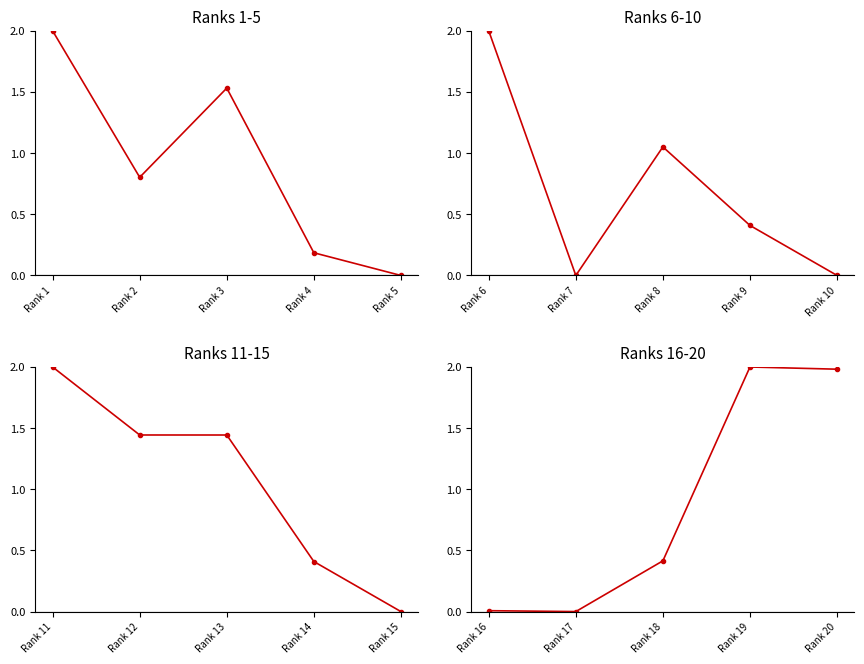

True or false: Ranks 16-20 has more than 1 interior local peaks.

False